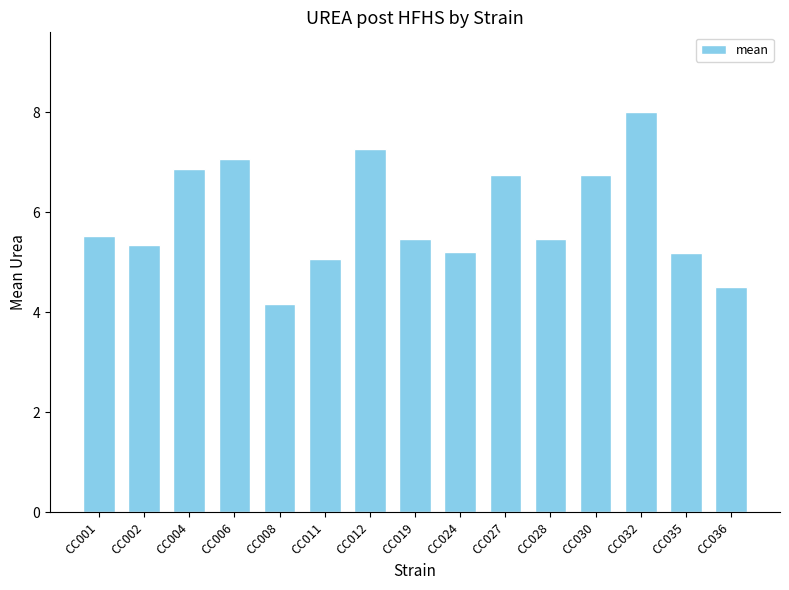

Where does the data first go above 5?

CC001